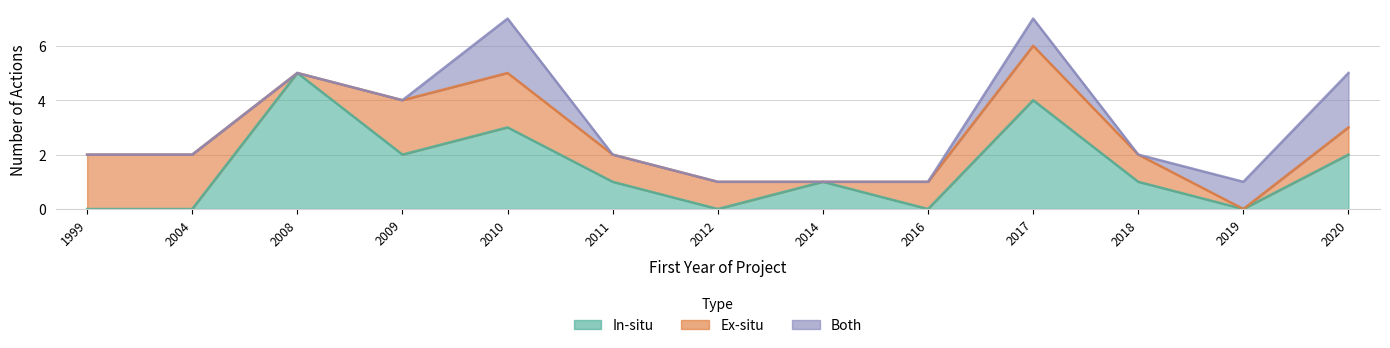

Between 2004 and 2019, which is larger?

2004